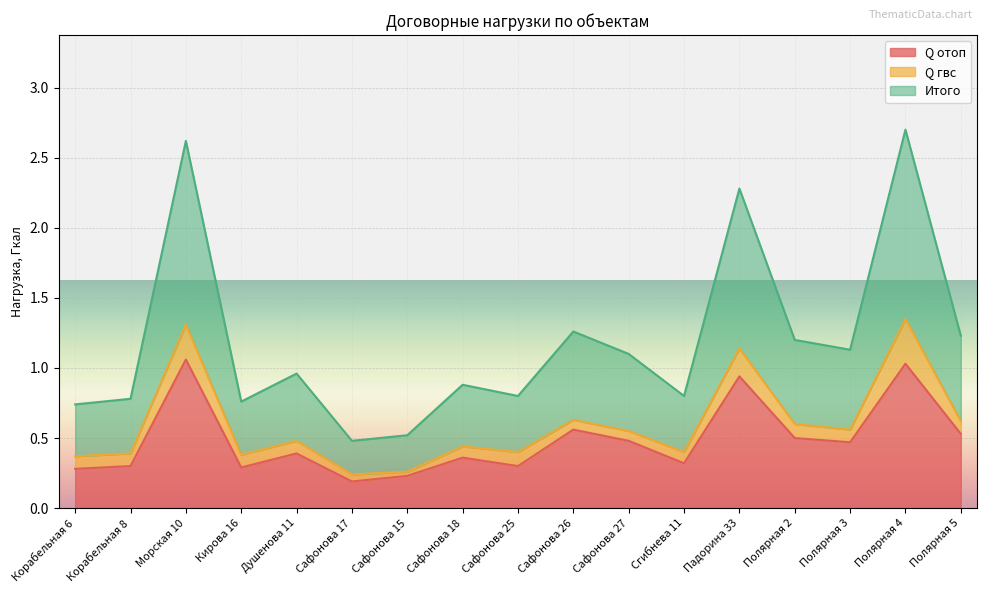

Which series has the largest total across all categories?

Итого